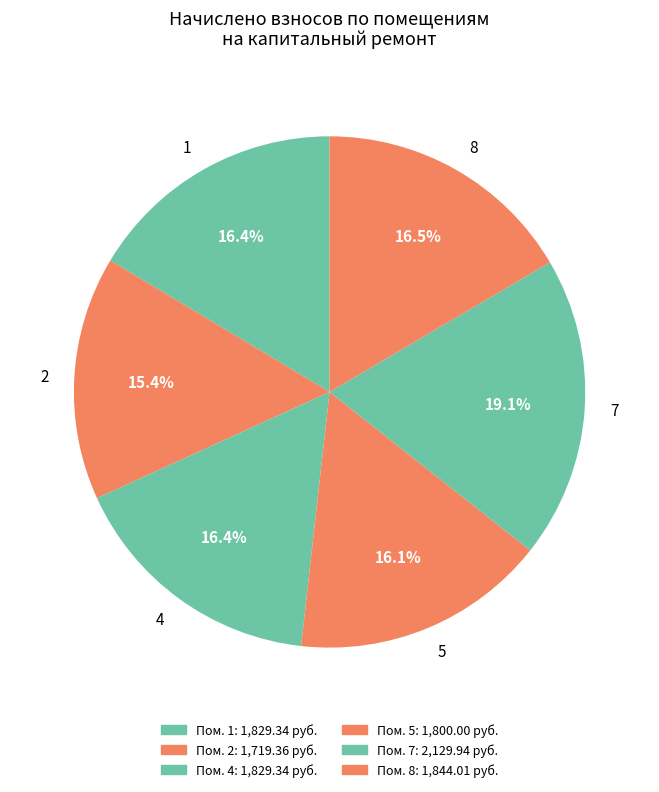

Count the number of slices in the pie.

6